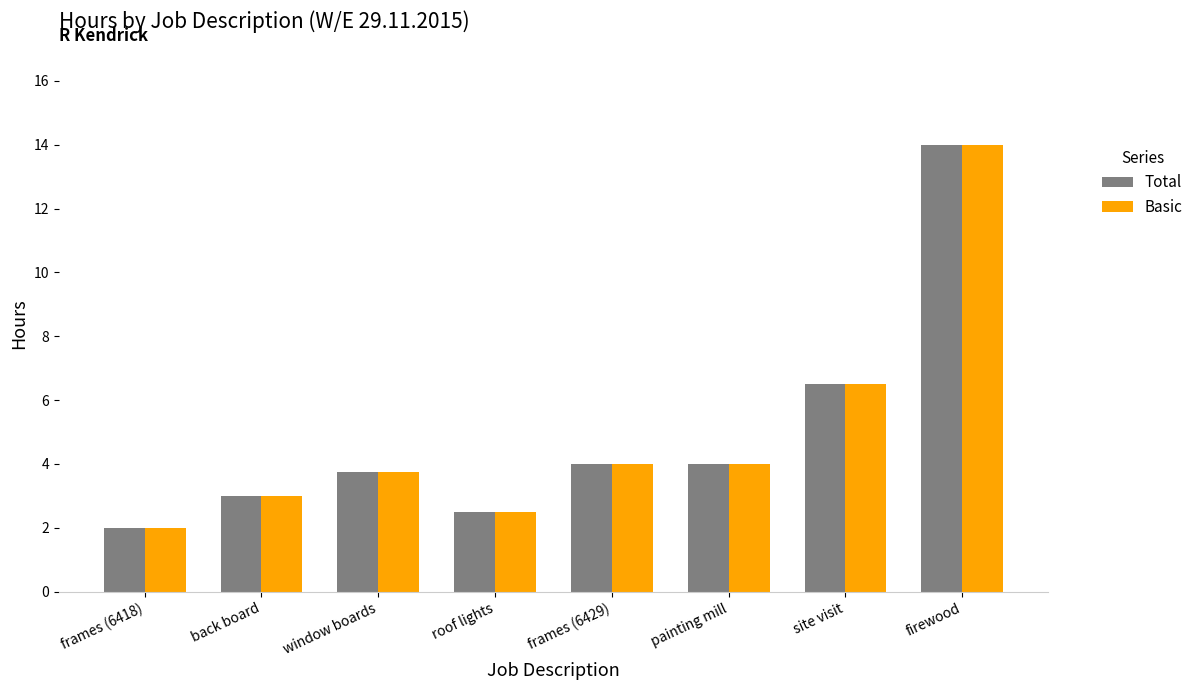

Where is Basic nearest to the value 8?

site visit